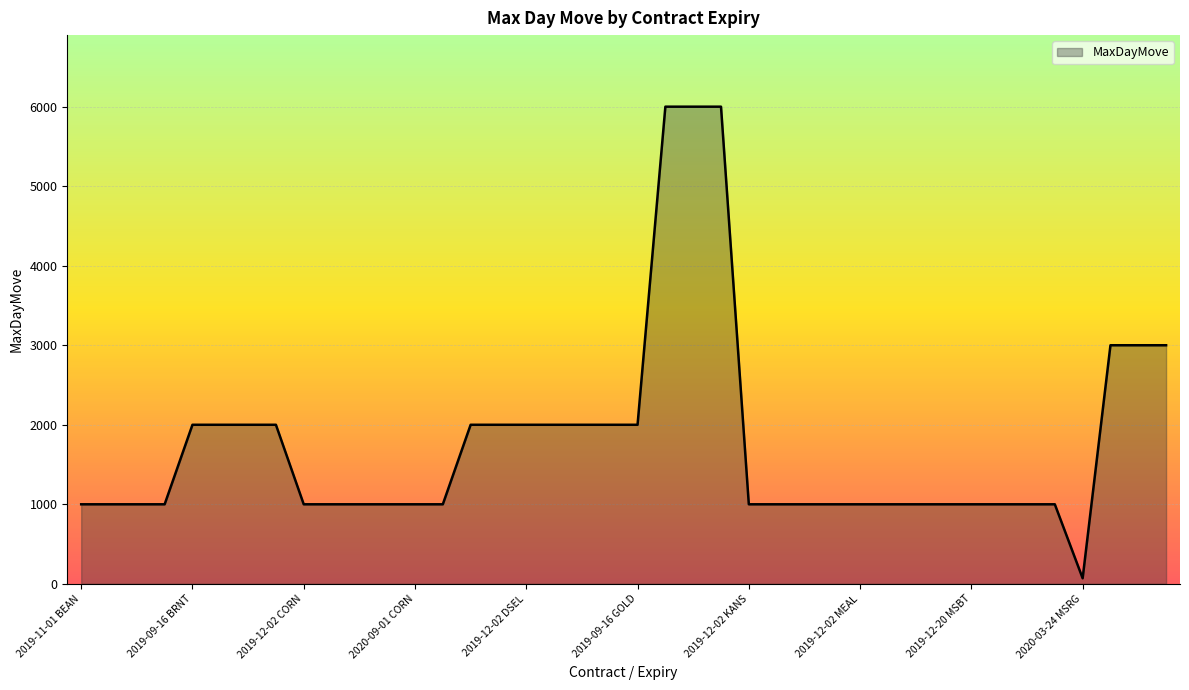

What is the difference between the maximum and minimum values?

5930